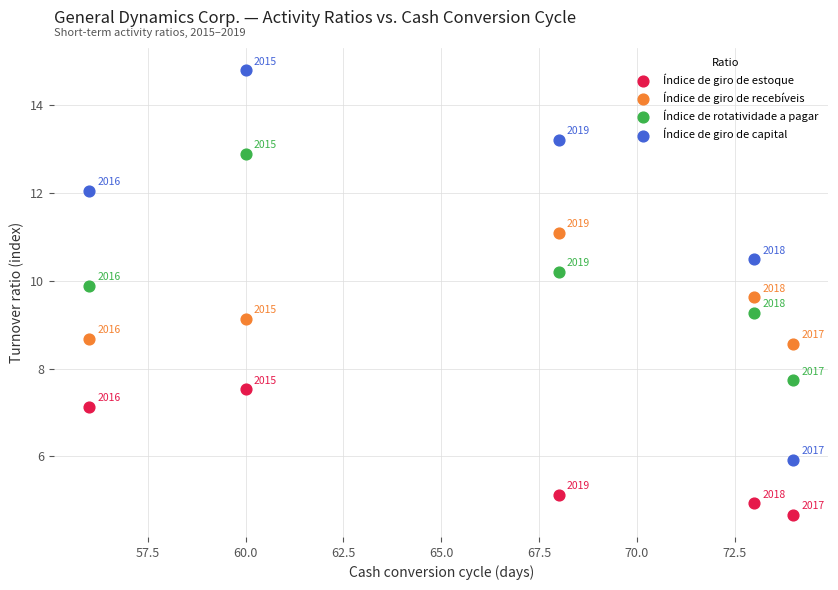

Which series has the largest Y range (max minus min)?

Índice de giro de capital